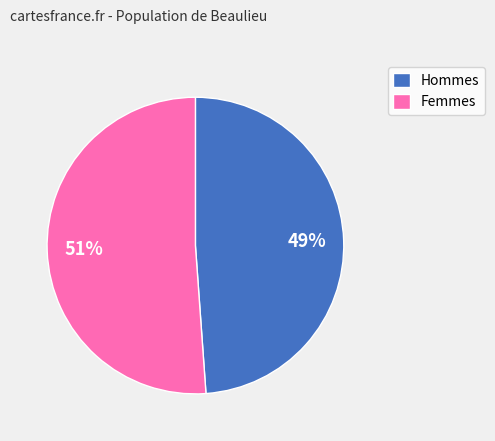

Which has a higher value, Femmes or Hommes?

Femmes